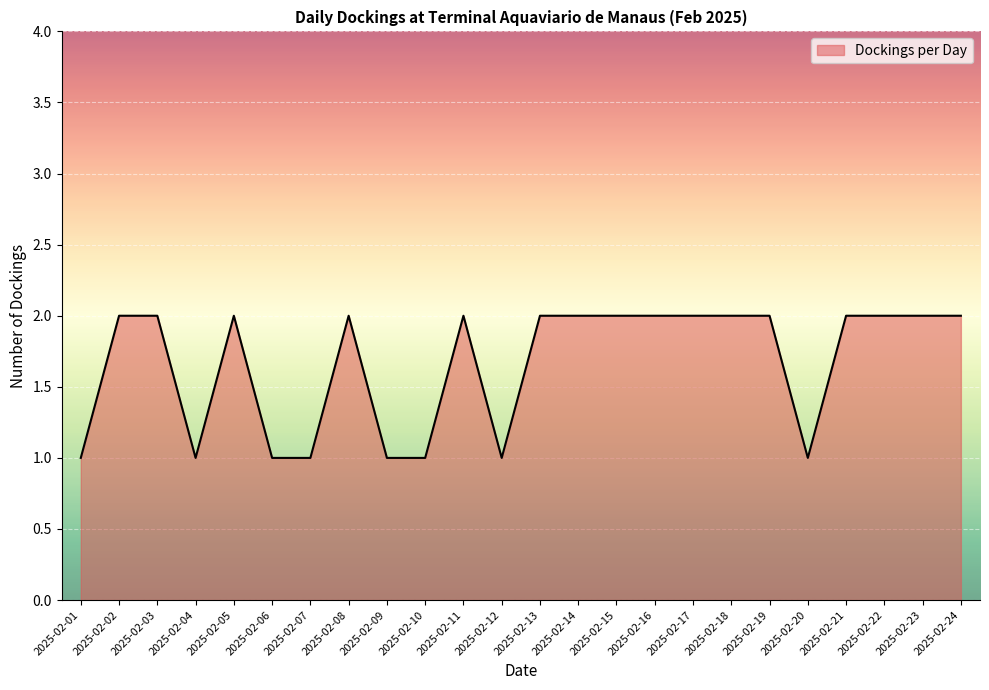

True or false: the data shows 1 at 2025-02-04.

True